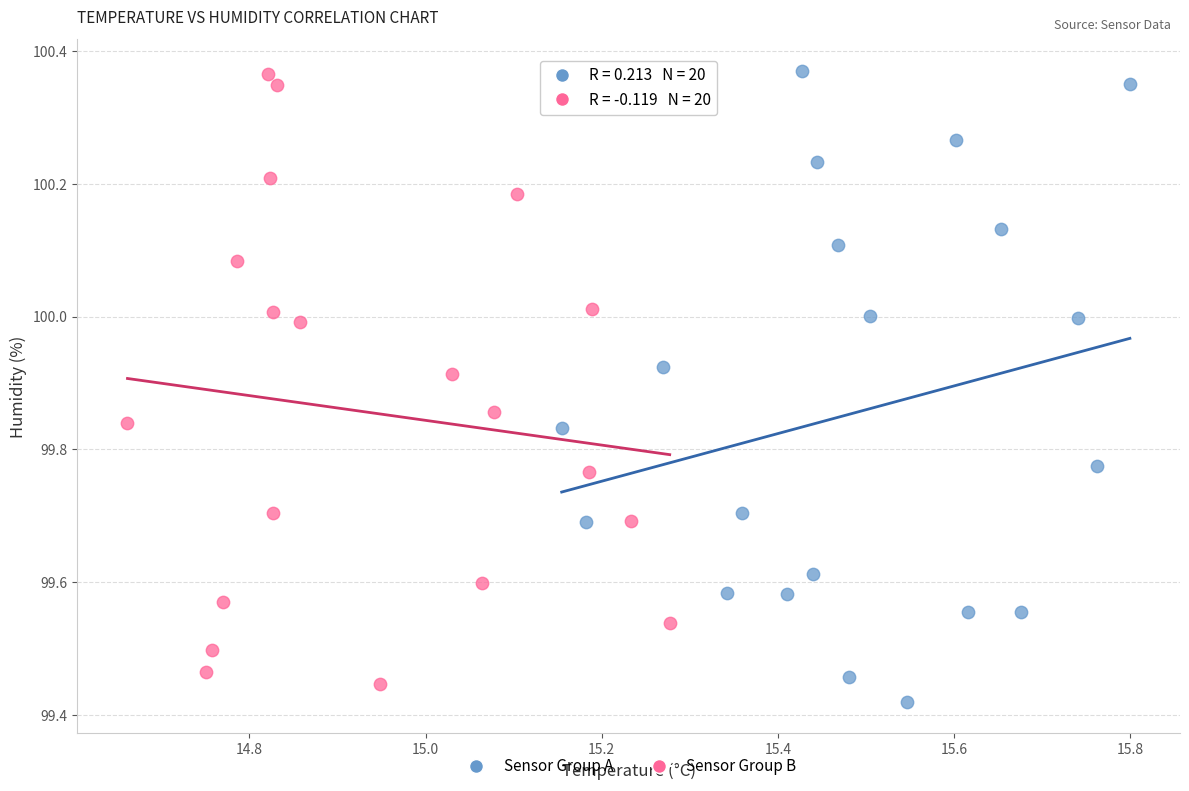

What are all the series names shown in the legend?

Sensor Group A, Sensor Group B